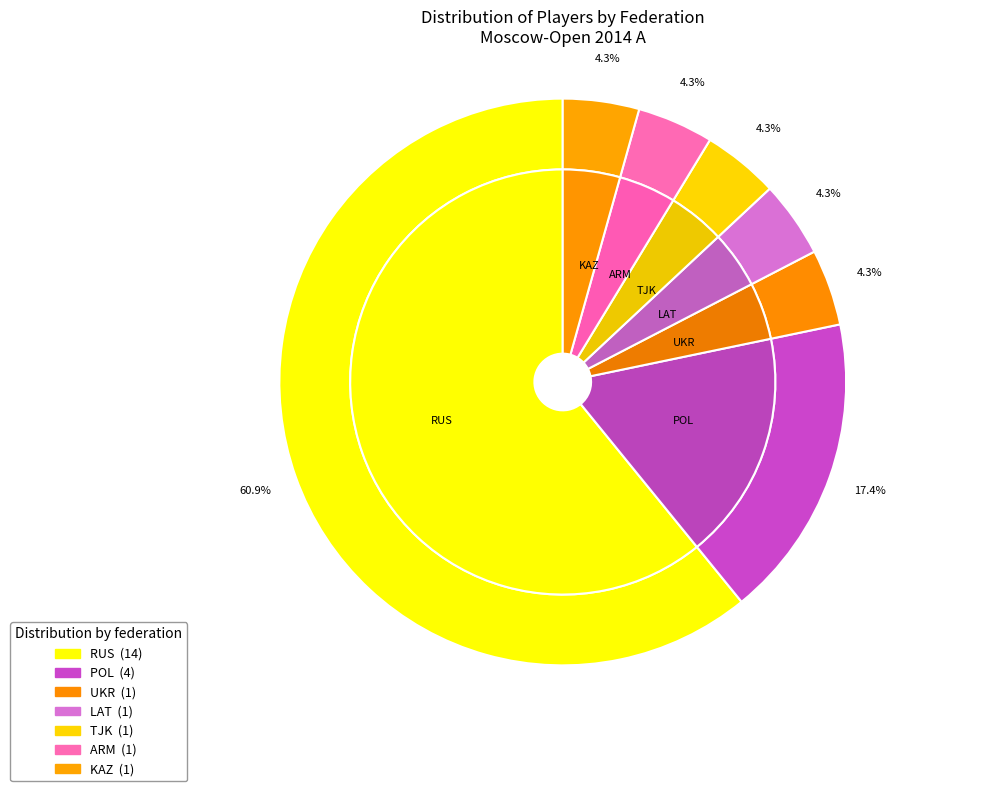

True or false: POL accounts for 17% of the total.

True